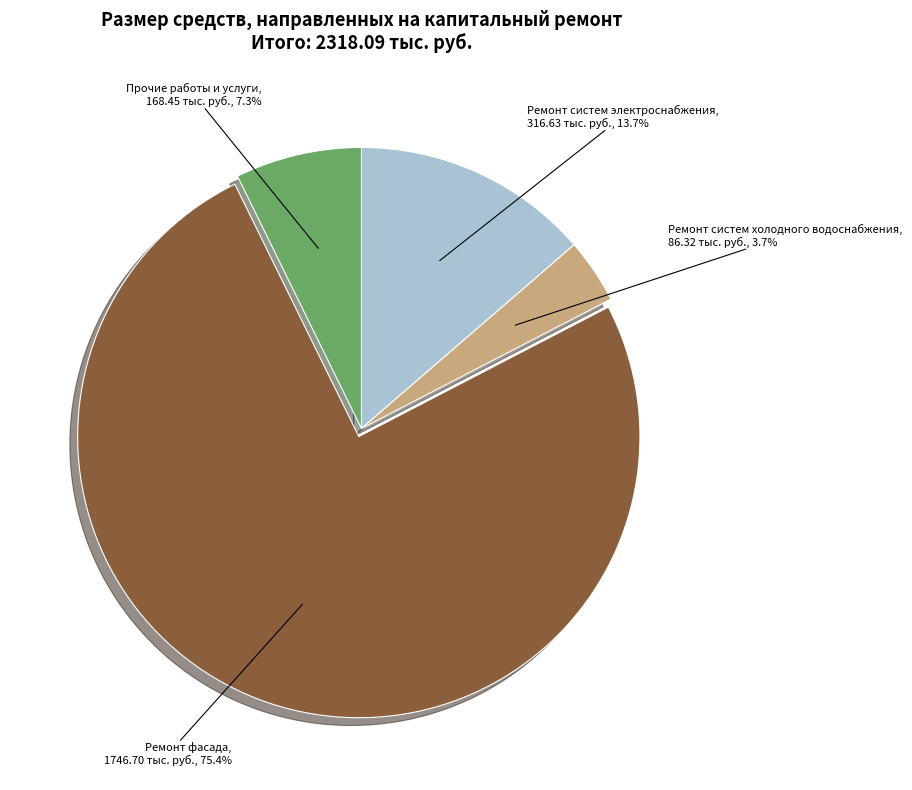

Count the number of slices in the pie.

4